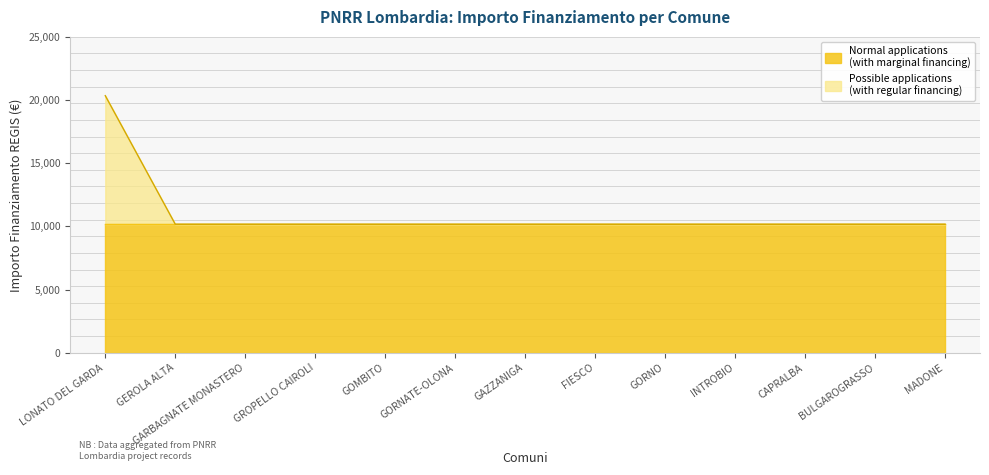

What is the label of the 8th point from the left?

FIESCO